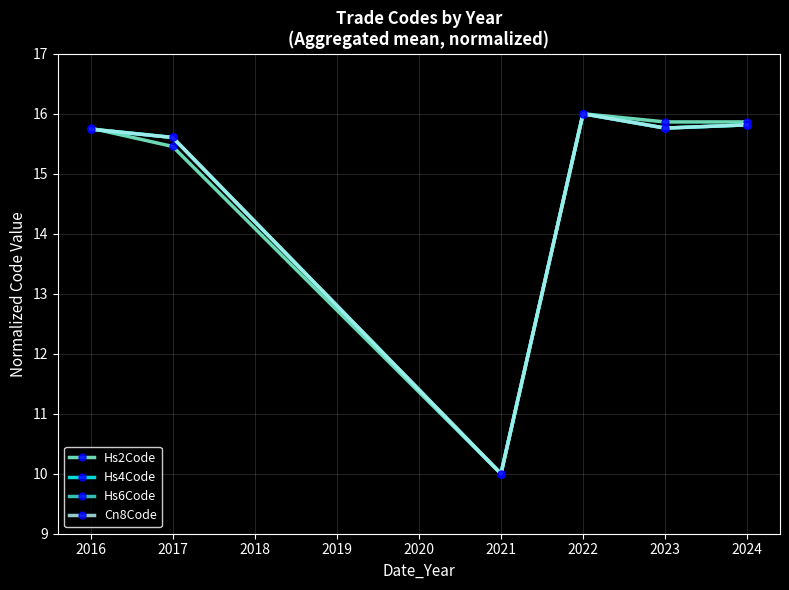

At how many categories does at least one series exceed 15?

5